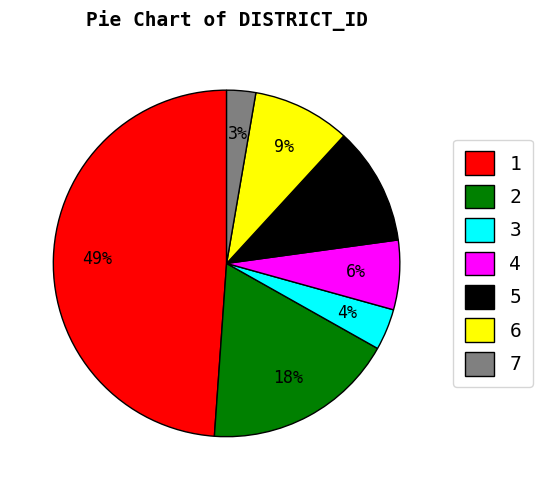

To the nearest percent, what portion does 6 represent?

9%